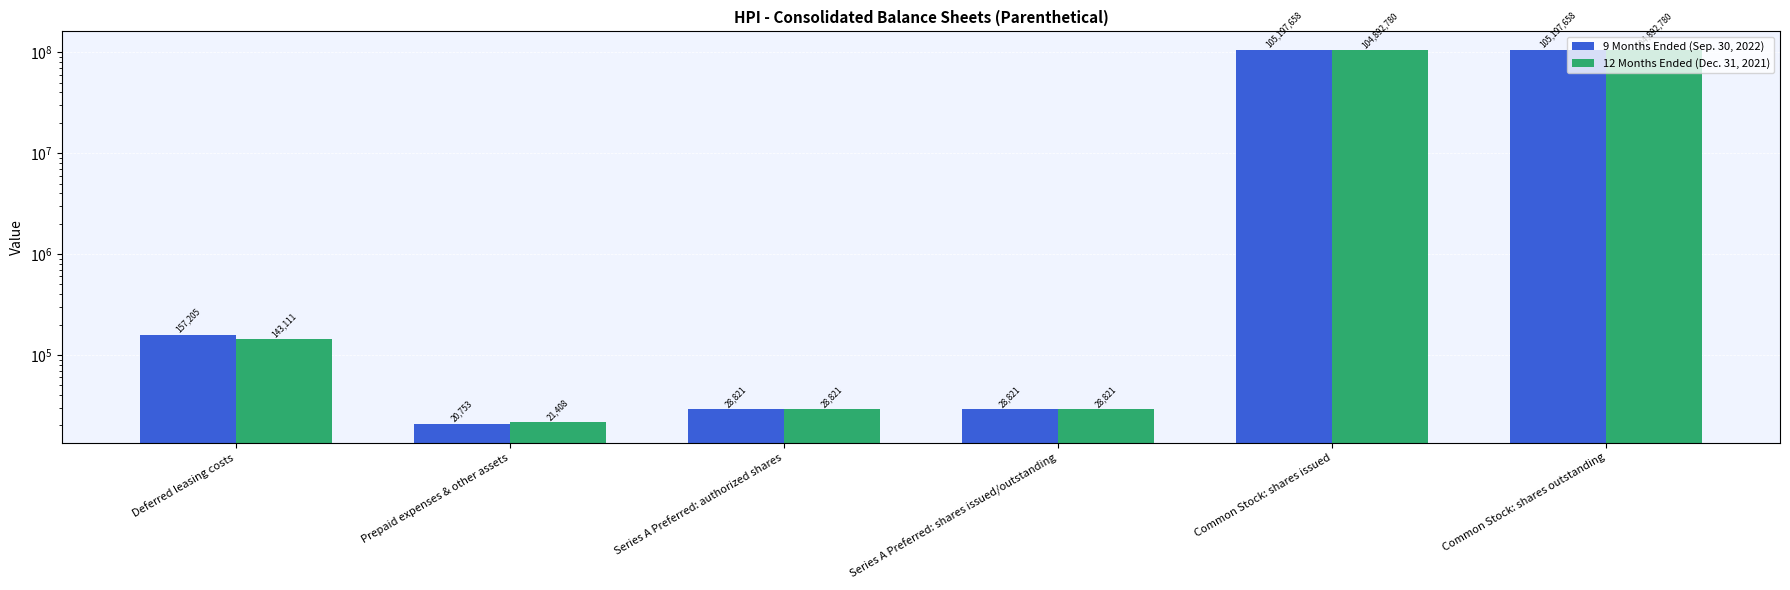

What is the minimum value shown in the chart?

20753